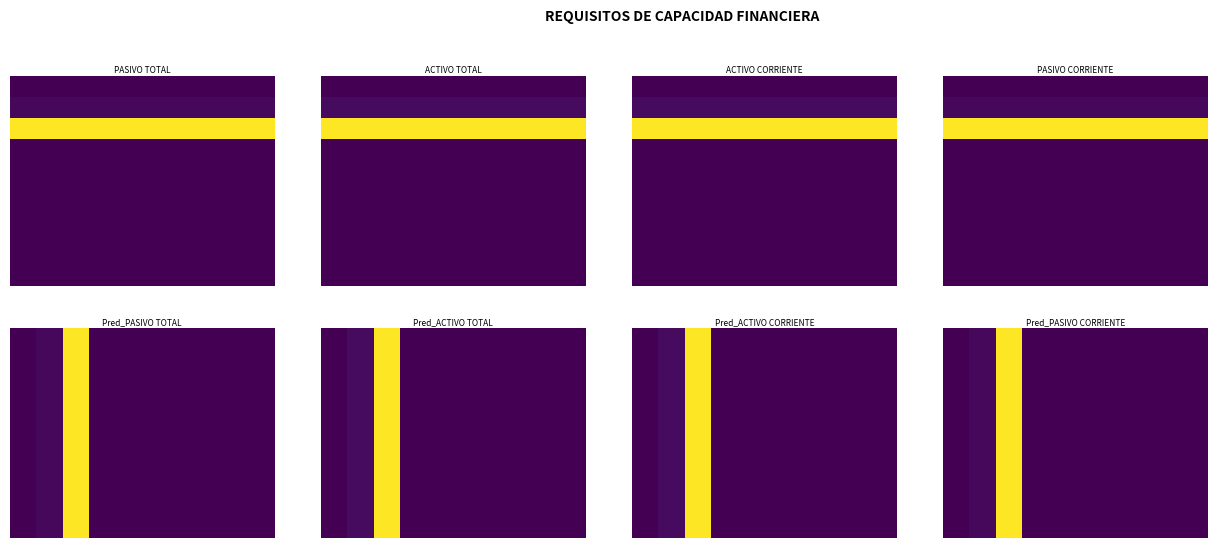

Rank the categories by value from highest to lowest.

2, 1, 0, 3, 4, 5, 6, 7, 8, 9